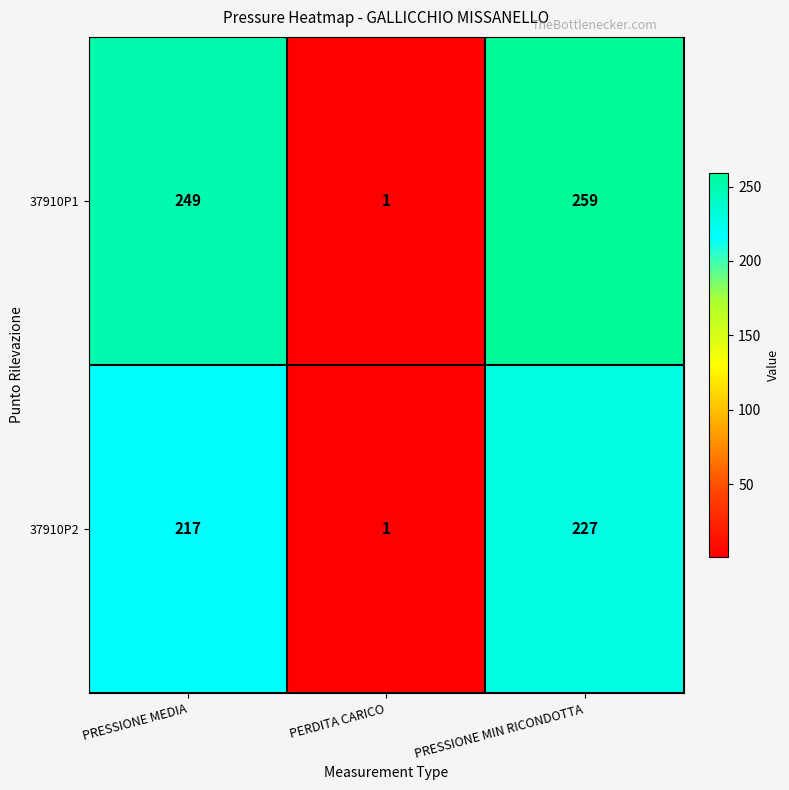

What is the difference between the highest and lowest values at PRESSIONE MIN RICONDOTTA?

32